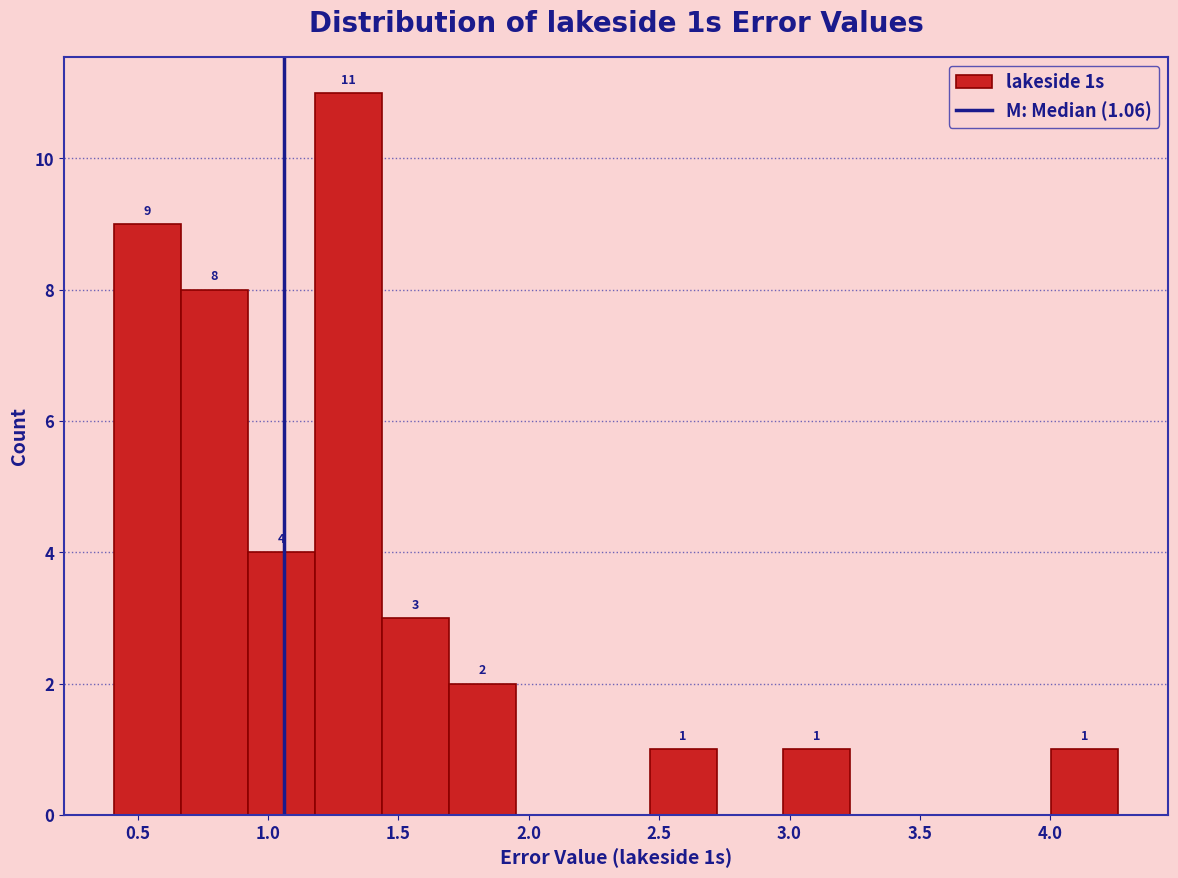

Over which range of the x-axis is the bar tallest?

1.20 to 1.45